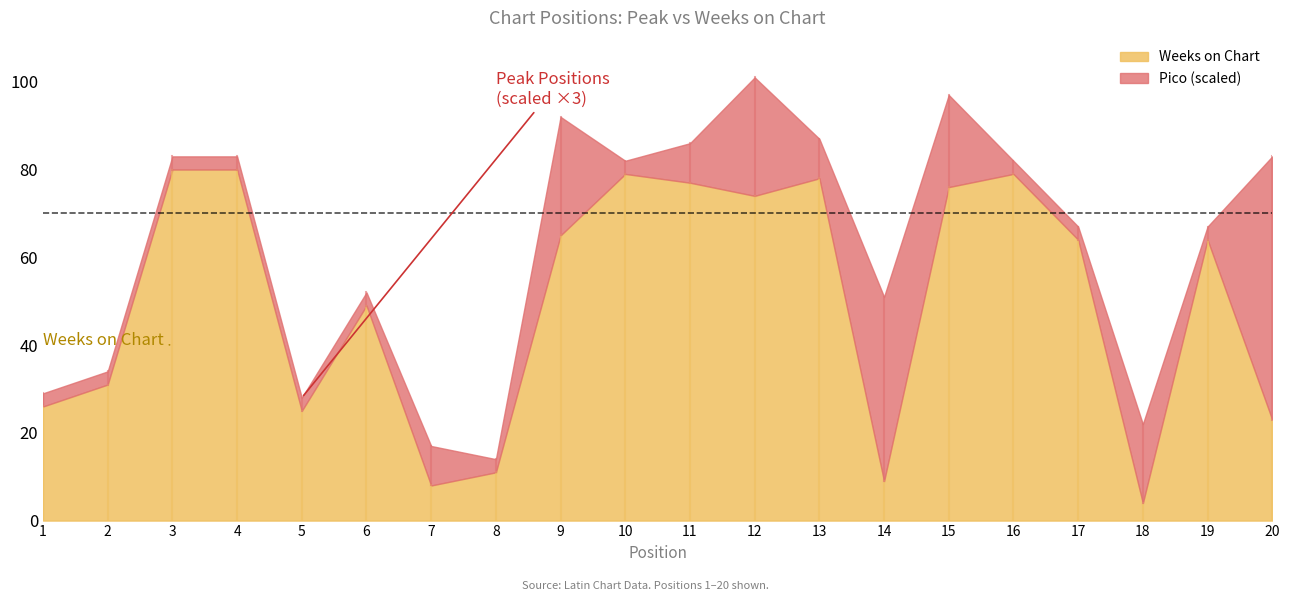

What is the smallest value displayed?

1